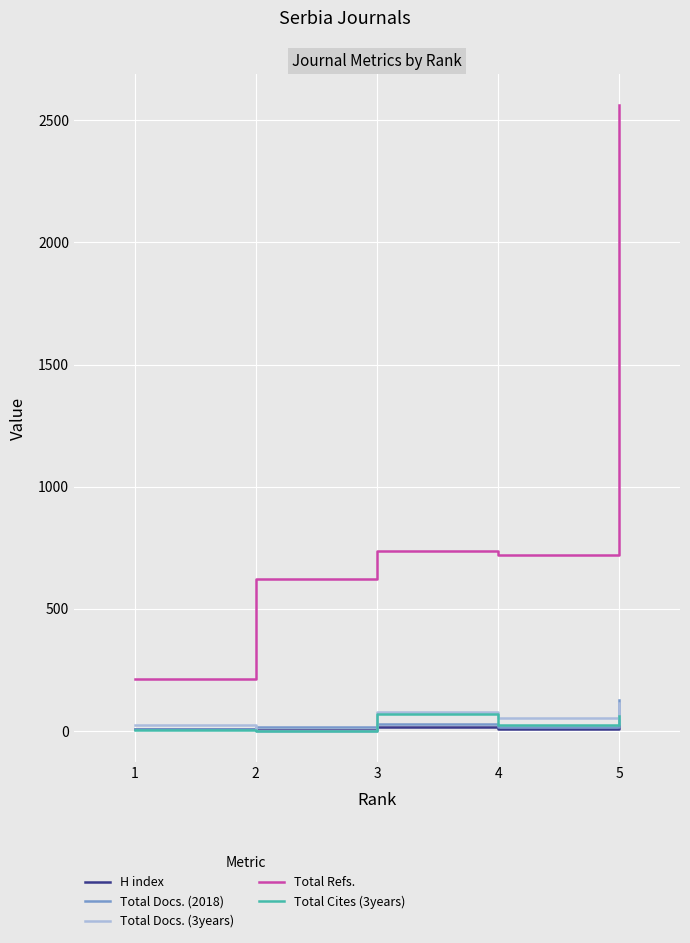

Which series has the widest spread of values?

Total Refs.